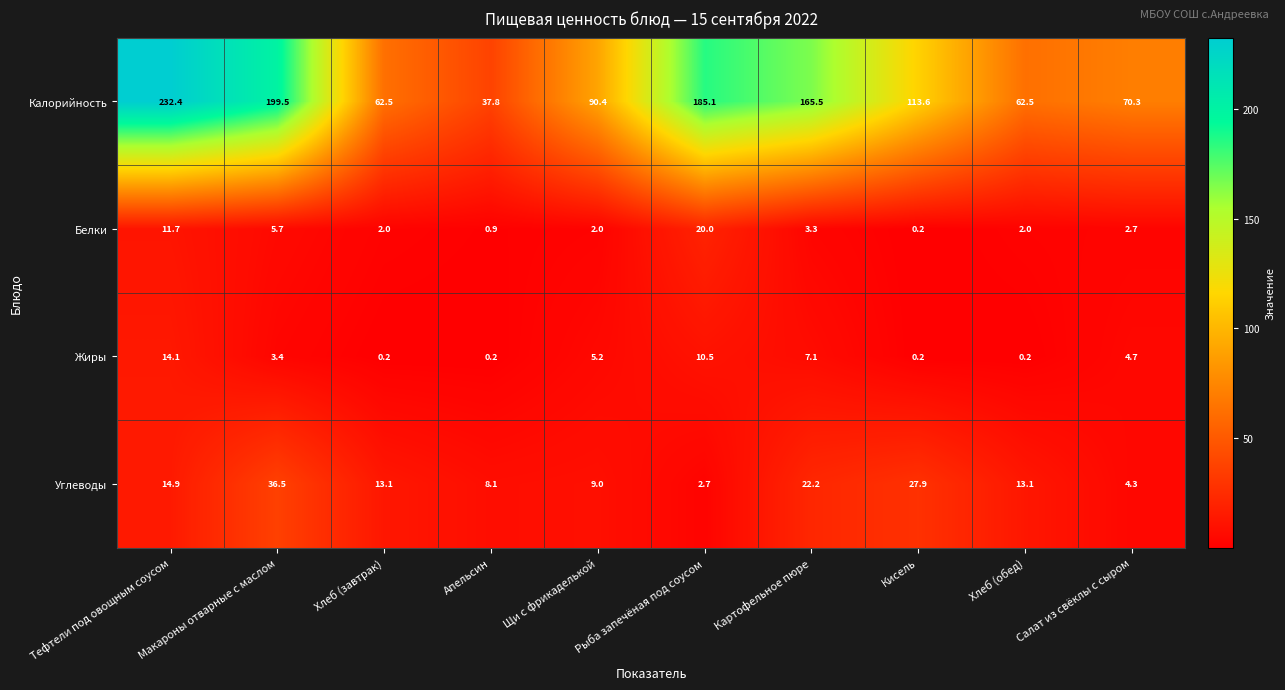

What is the approximate value of Углеводы at Рыба запечёная под соусом?

2.7